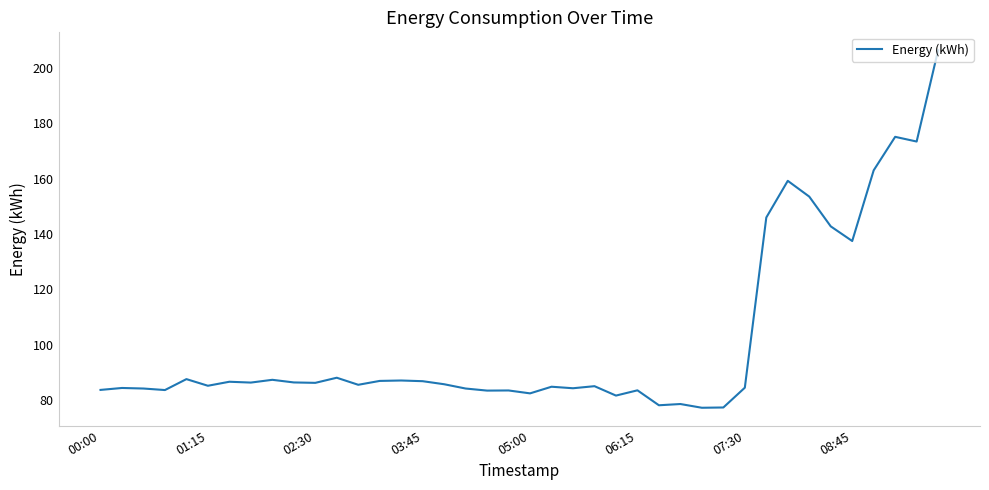

How many lines are shown in the chart?

1